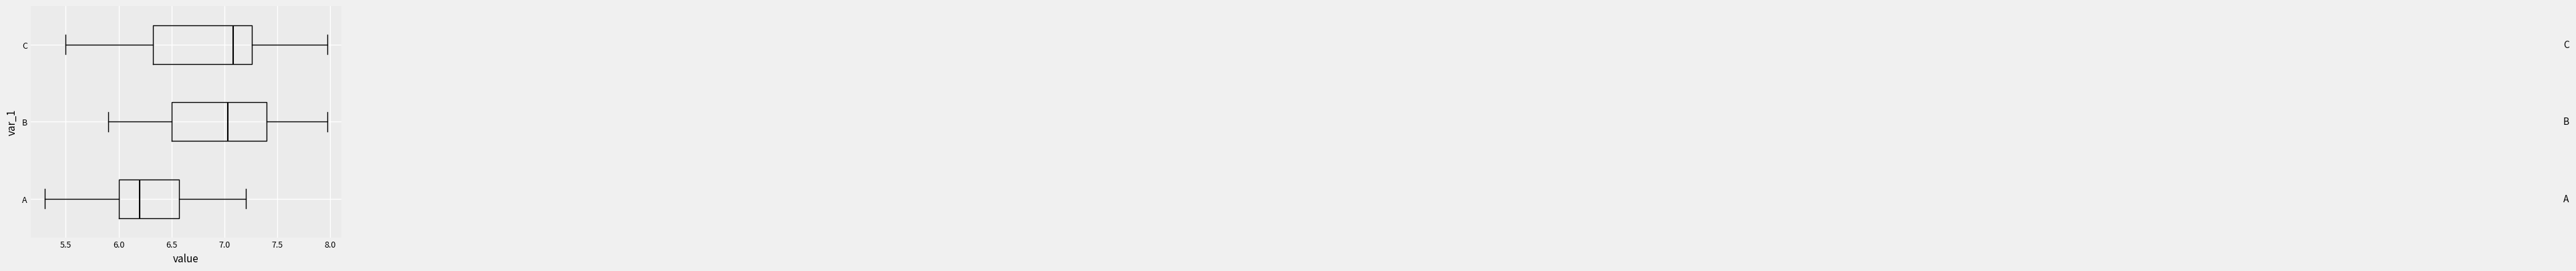

Where does the left whisker of the box for A end on the x-axis? The values are not printed on the chart, so give them approximately, as read against the axis.

5.30